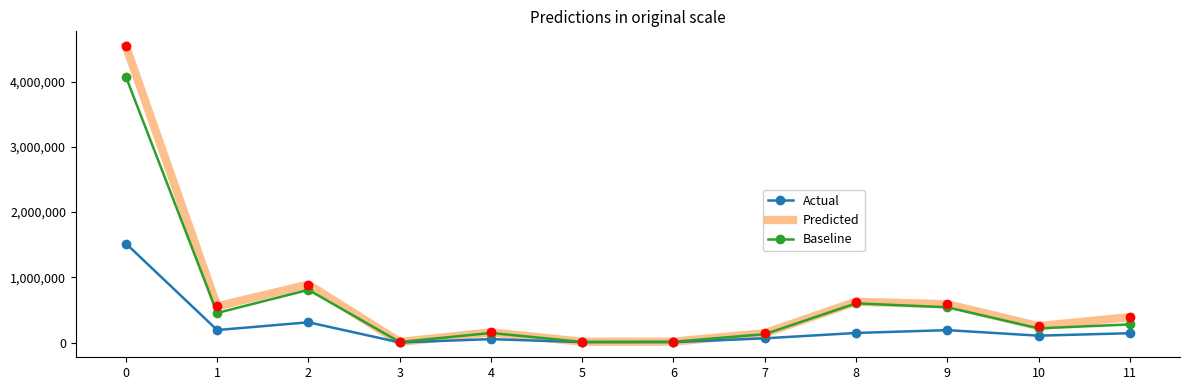

List the series in order of their peak value, highest first.

Predicted, Baseline, Actual